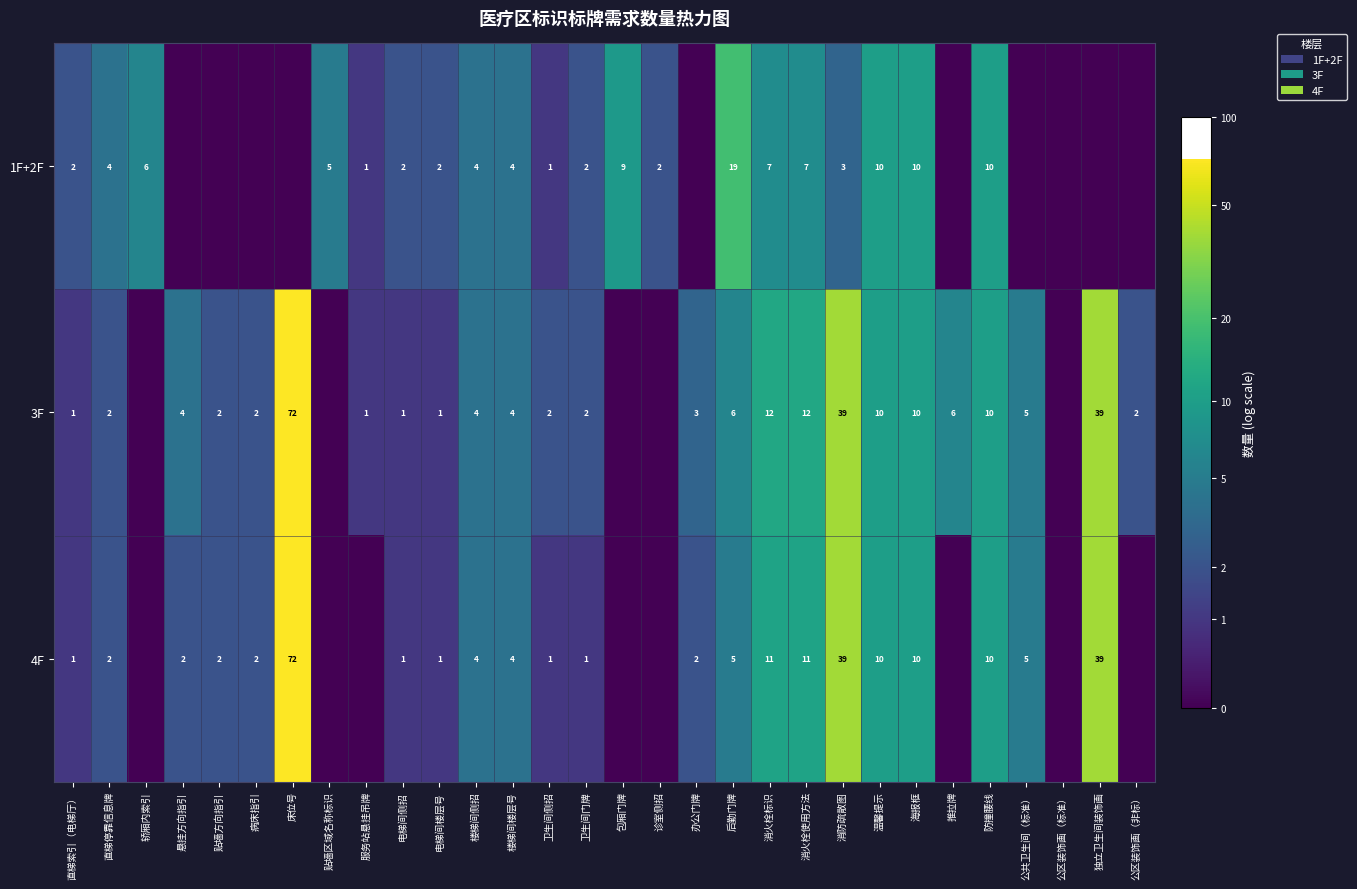

The value of 1F+2F at 贴墙区域名称标识 is 5. True or false?

True